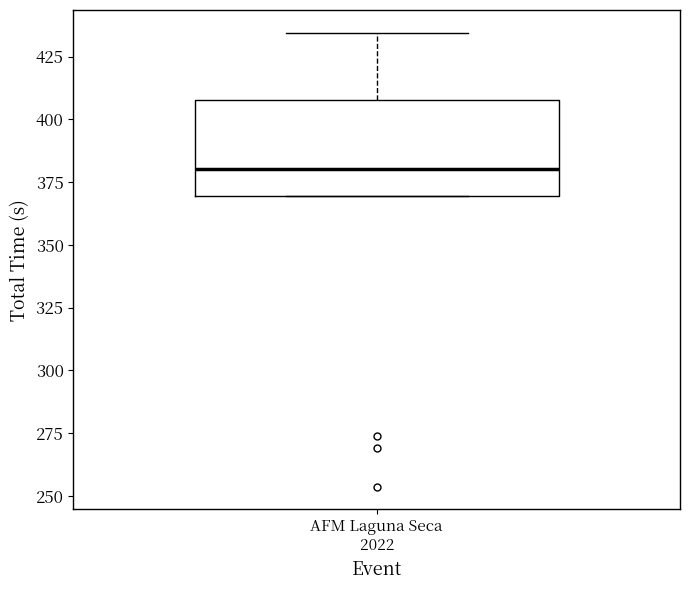

Transcribe this box plot: give where the median line is, the range the box spans, and where the two whiskers end, as read against the y-axis. The values are not printed on the chart, so give them approximately, as read against the axis.

median 380, box 370 to 410, whiskers 370 to 435